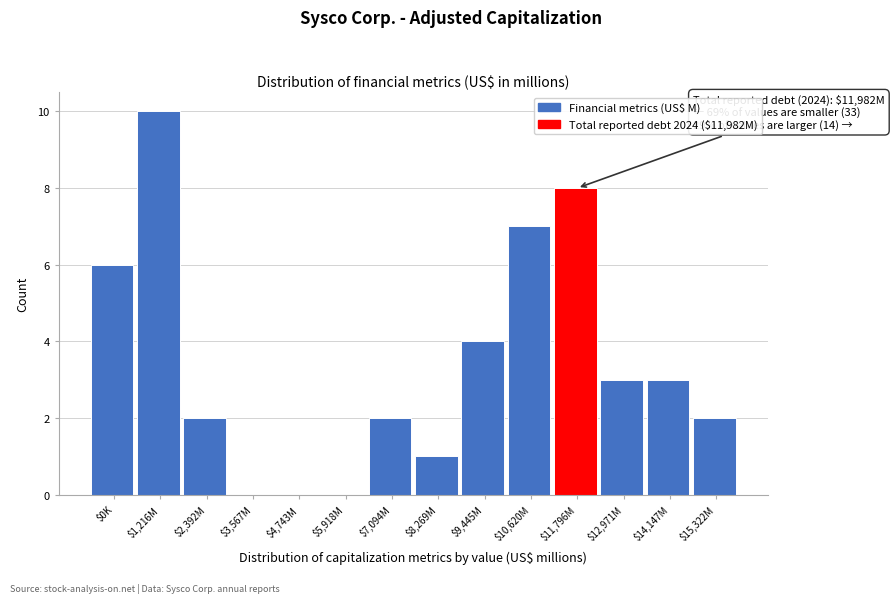

The chart shows a value of 0 at $2,392M. True or false?

False